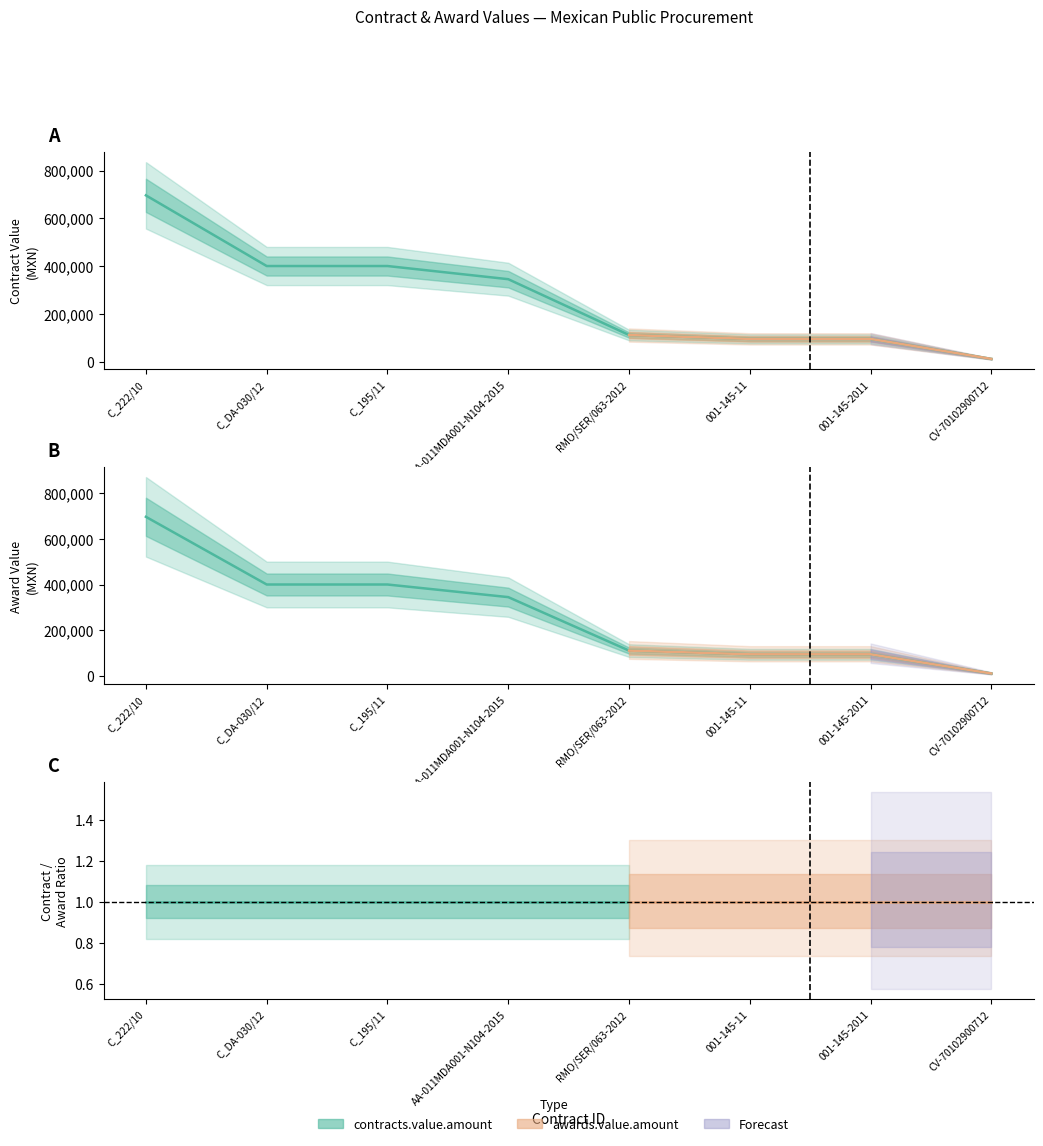

The value of awards.value.amount at 001-145-2011 is 146151.0. True or false?

False